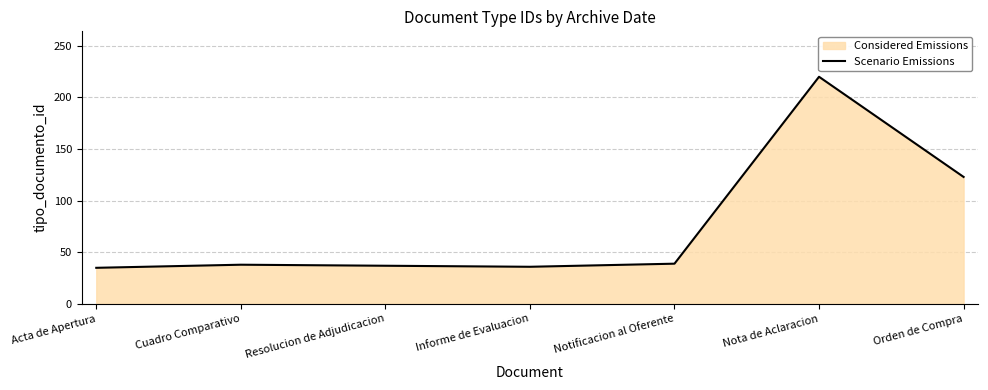

Reading left to right, what are all the values shown in this chart?

35	38	37	36	39	220	123